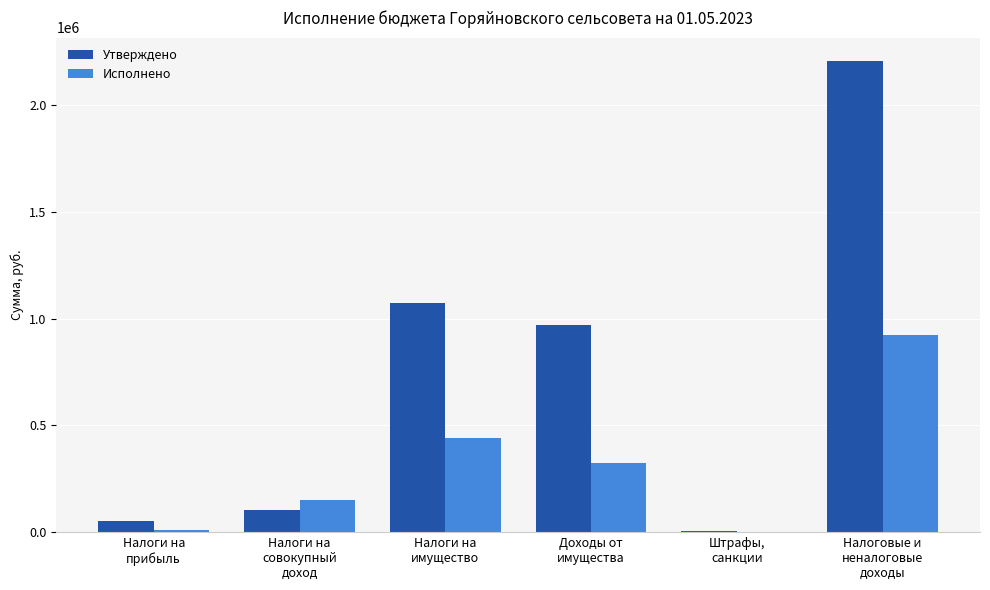

What is the maximum value shown in the chart?

2205088.0